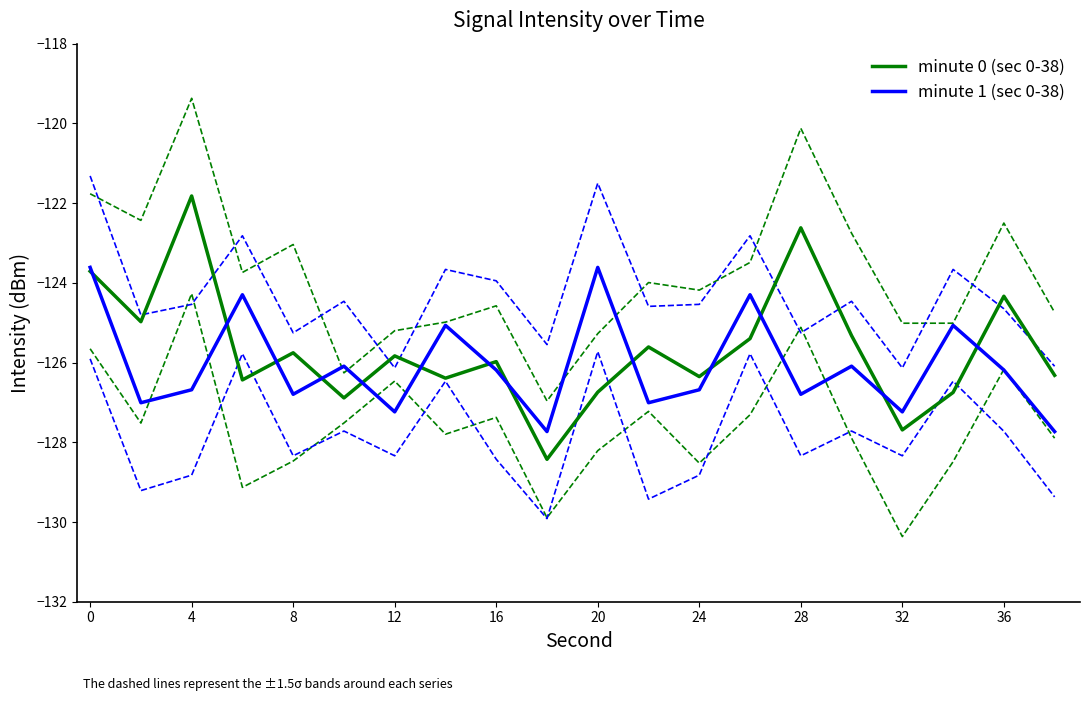

True or false: minute 0 (sec 0-38) has a value of -187.1 at 0.

False